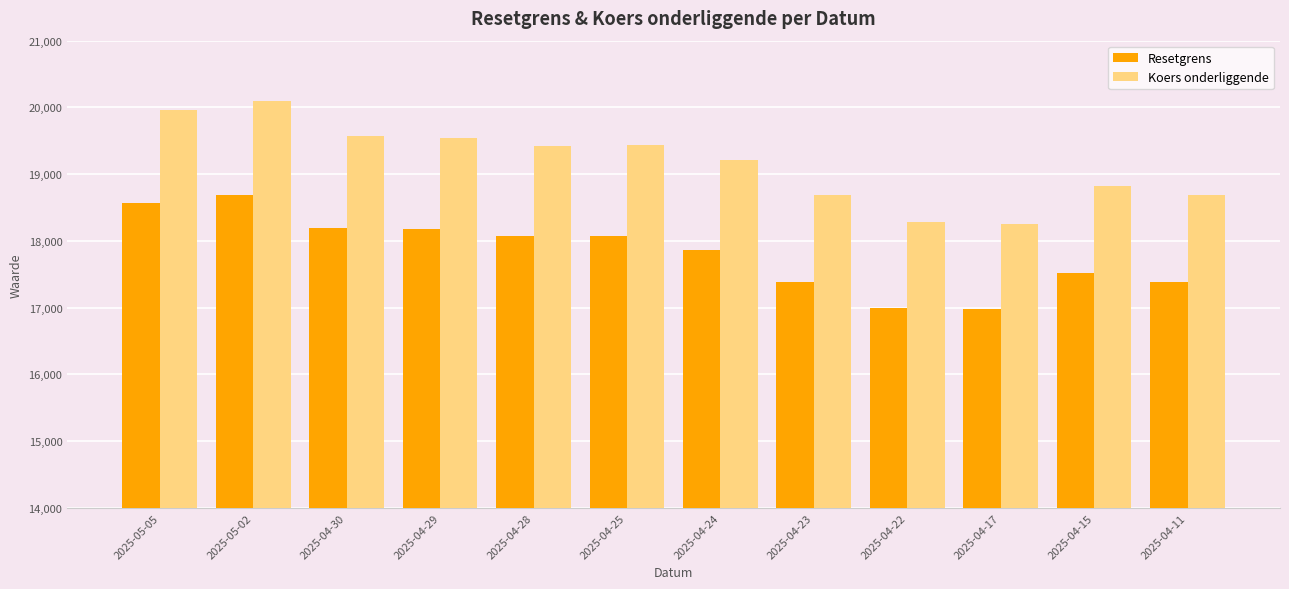

The value of Resetgrens at 2025-04-29 is 6152.2. True or false?

False